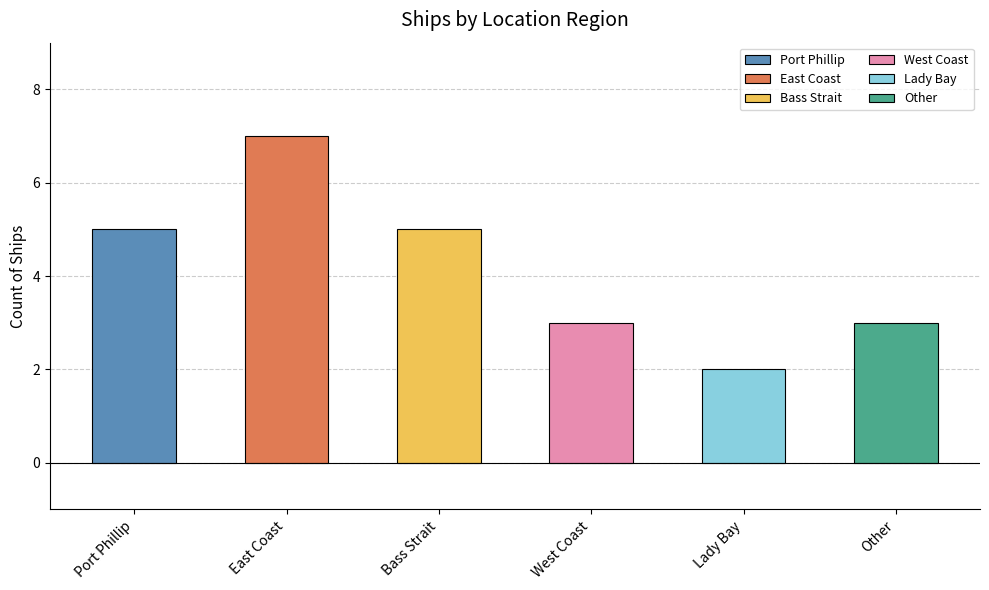

How many bars are there in total?

6